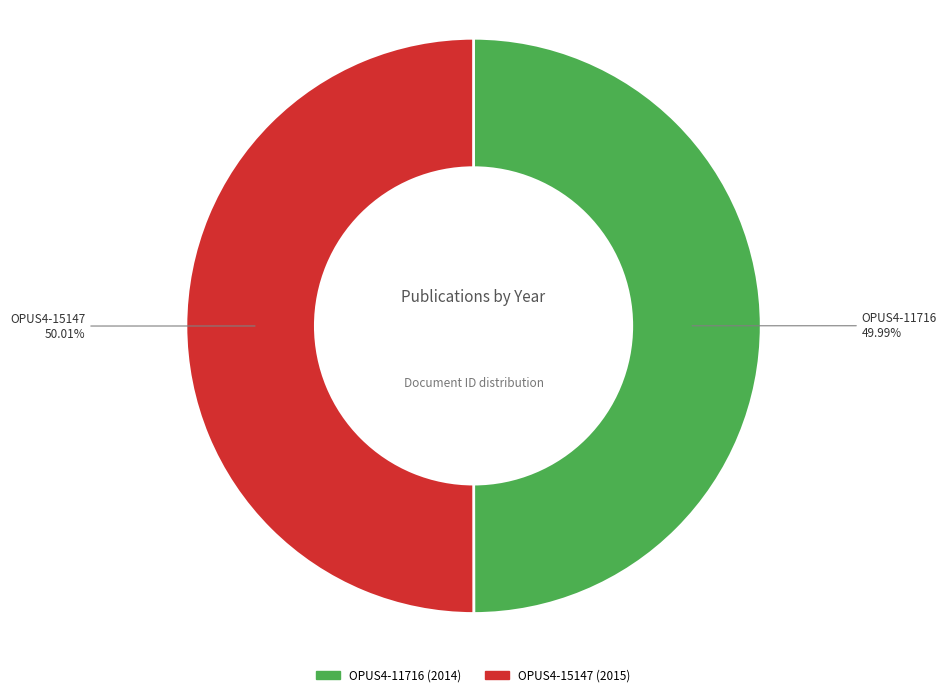

Combined, do OPUS4-11716 and OPUS4-15147 account for over 50%?

Yes